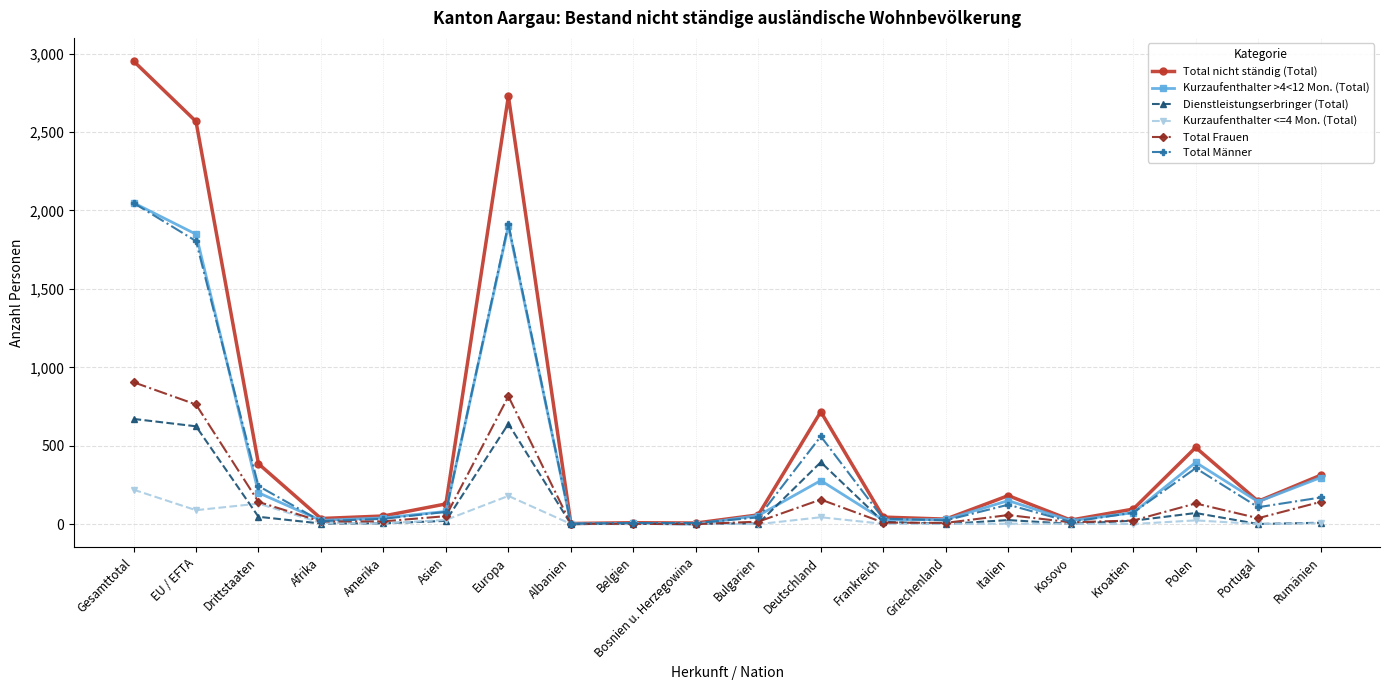

True or false: Total Männer has more than 1 points higher than both neighbors.

True